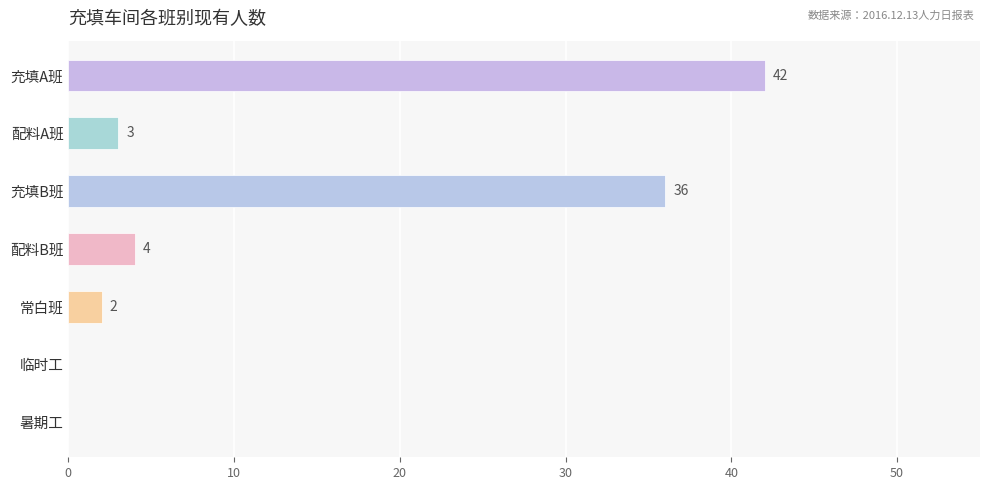

Reading bottom to top, extract all data points from this chart.

暑期工=0	临时工=0	常白班=2	配料B班=4	充填B班=36	配料A班=3	充填A班=42